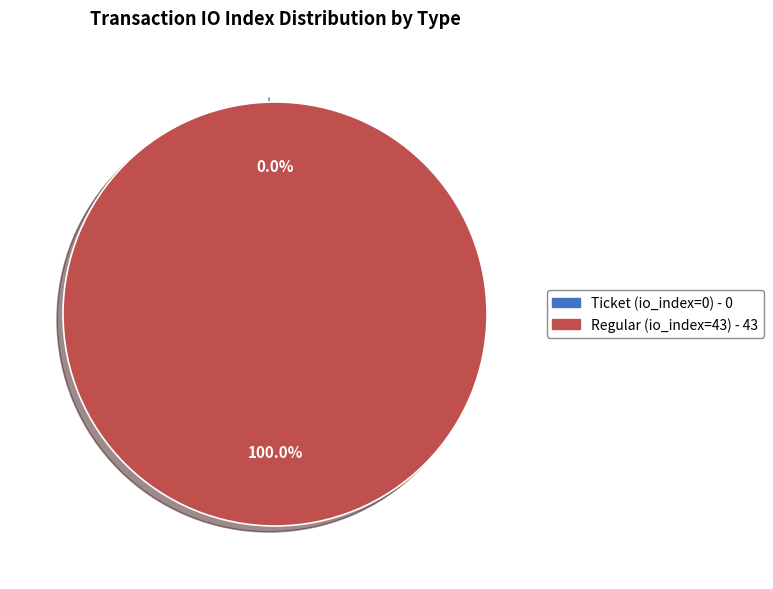

Is there a majority slice in this chart?

Yes